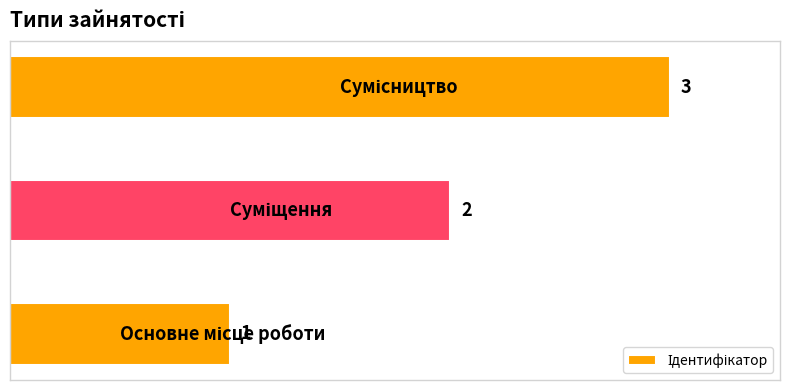

What is the difference between the maximum and second lowest values?

1